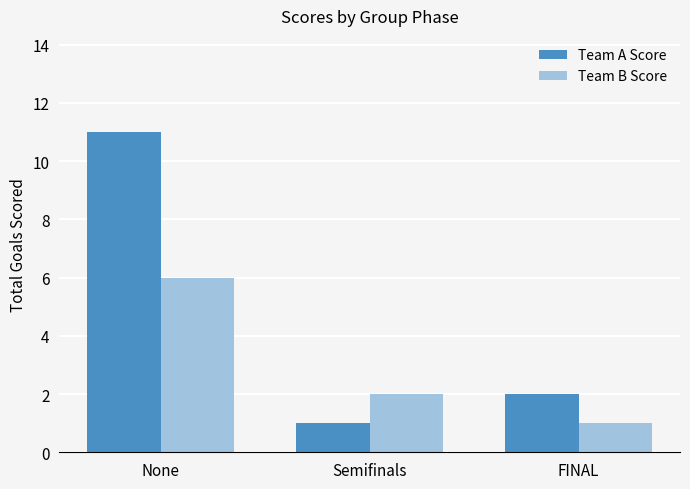

Reading left to right, transcribe all the data shown in this chart.

Team A Score: 11	1	2
Team B Score: 6	2	1